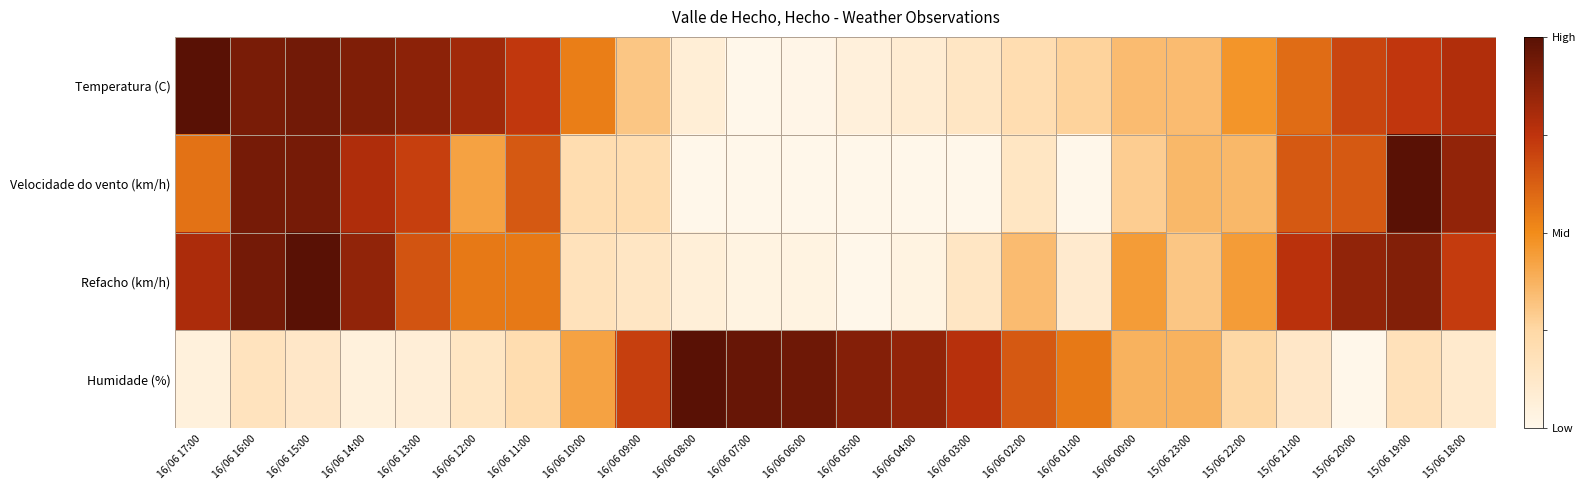

Reading left to right, transcribe all the data shown in this chart.

Temperatura (C): 16/06 17:00=1.0	16/06 16:00=0.9	16/06 15:00=0.9	16/06 14:00=0.9	16/06 13:00=0.9	16/06 12:00=0.8	16/06 11:00=0.7	16/06 10:00=0.5	16/06 09:00=0.3	16/06 08:00=0.1	16/06 07:00=0.0	16/06 06:00=0.0	16/06 05:00=0.1	16/06 04:00=0.1	16/06 03:00=0.1	16/06 02:00=0.2	16/06 01:00=0.3	16/06 00:00=0.3	15/06 23:00=0.3	15/06 22:00=0.5	15/06 21:00=0.6	15/06 20:00=0.7	15/06 19:00=0.7	15/06 18:00=0.8
Velocidade do vento (km/h): 16/06 17:00=0.6	16/06 16:00=0.9	16/06 15:00=0.9	16/06 14:00=0.8	16/06 13:00=0.7	16/06 12:00=0.4	16/06 11:00=0.6	16/06 10:00=0.2	16/06 09:00=0.2	16/06 08:00=0.0	16/06 07:00=0.0	16/06 06:00=0.0	16/06 05:00=0.0	16/06 04:00=0.0	16/06 03:00=0.0	16/06 02:00=0.1	16/06 01:00=0.0	16/06 00:00=0.3	15/06 23:00=0.4	15/06 22:00=0.4	15/06 21:00=0.6	15/06 20:00=0.6	15/06 19:00=1.0	15/06 18:00=0.9
Refacho (km/h): 16/06 17:00=0.8	16/06 16:00=0.9	16/06 15:00=1.0	16/06 14:00=0.9	16/06 13:00=0.7	16/06 12:00=0.6	16/06 11:00=0.6	16/06 10:00=0.2	16/06 09:00=0.1	16/06 08:00=0.1	16/06 07:00=0.0	16/06 06:00=0.0	16/06 05:00=0.0	16/06 04:00=0.0	16/06 03:00=0.1	16/06 02:00=0.3	16/06 01:00=0.1	16/06 00:00=0.4	15/06 23:00=0.3	15/06 22:00=0.4	15/06 21:00=0.8	15/06 20:00=0.9	15/06 19:00=0.9	15/06 18:00=0.7
Humidade (%): 16/06 17:00=0.1	16/06 16:00=0.2	16/06 15:00=0.1	16/06 14:00=0.1	16/06 13:00=0.1	16/06 12:00=0.1	16/06 11:00=0.2	16/06 10:00=0.4	16/06 09:00=0.7	16/06 08:00=1.0	16/06 07:00=1.0	16/06 06:00=0.9	16/06 05:00=0.9	16/06 04:00=0.9	16/06 03:00=0.8	16/06 02:00=0.6	16/06 01:00=0.6	16/06 00:00=0.4	15/06 23:00=0.4	15/06 22:00=0.2	15/06 21:00=0.1	15/06 20:00=0.0	15/06 19:00=0.2	15/06 18:00=0.1